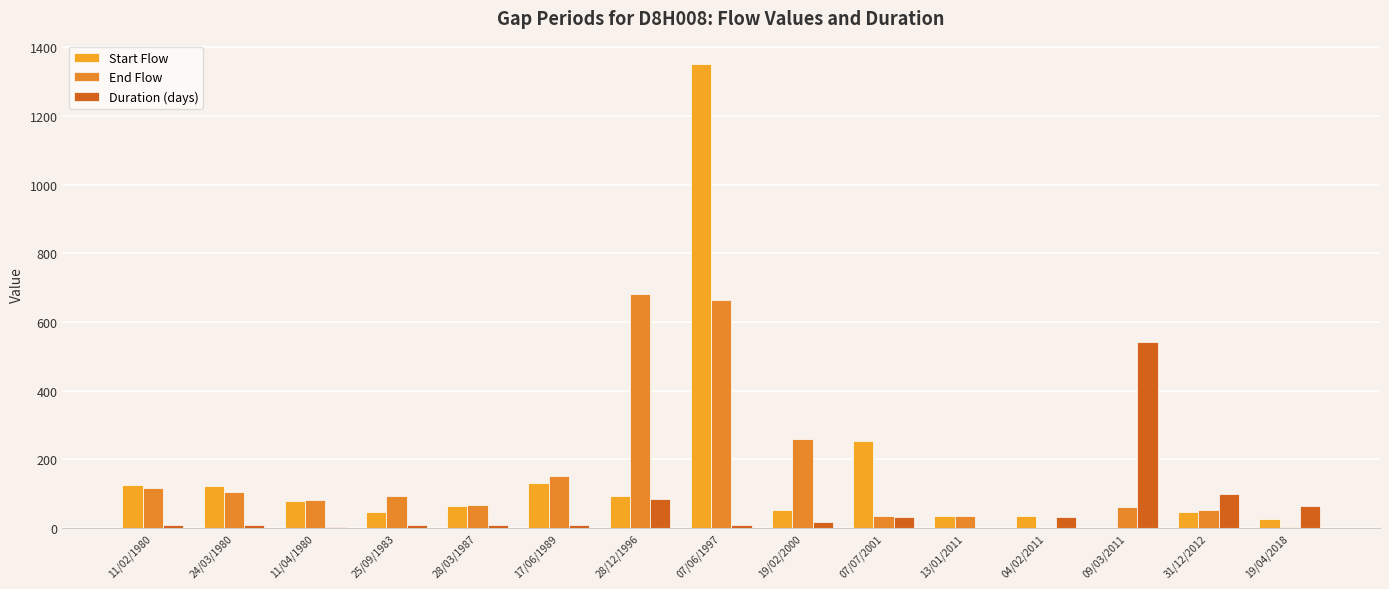

At which label is Duration (days) closest to 270?

31/12/2012